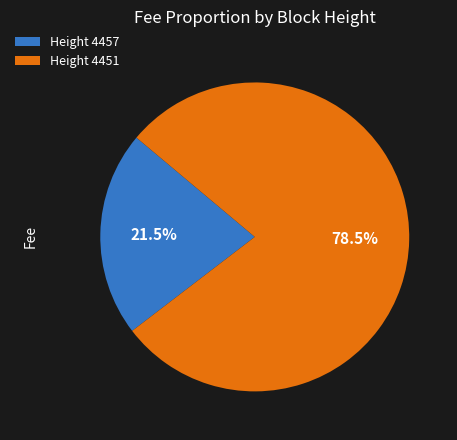

What is the majority slice?

Height 4451